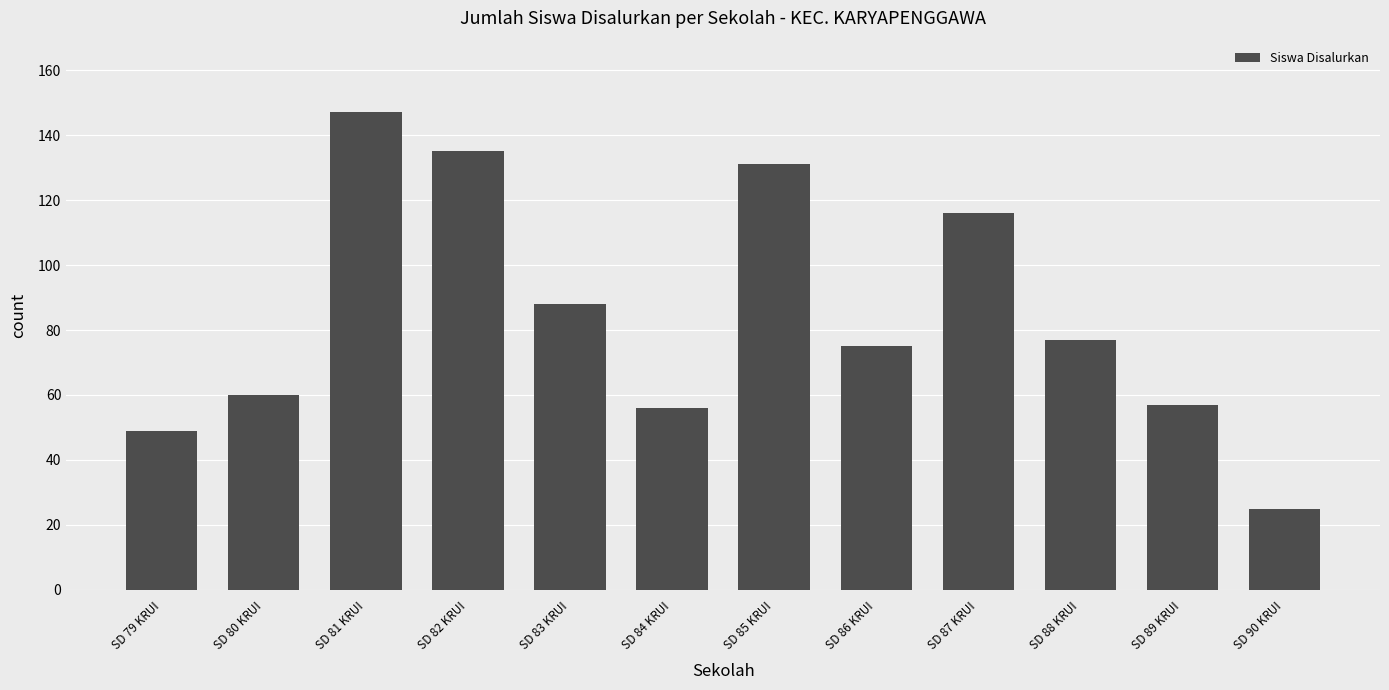

Which has a higher value, SD 82 KRUI or SD 81 KRUI?

SD 81 KRUI